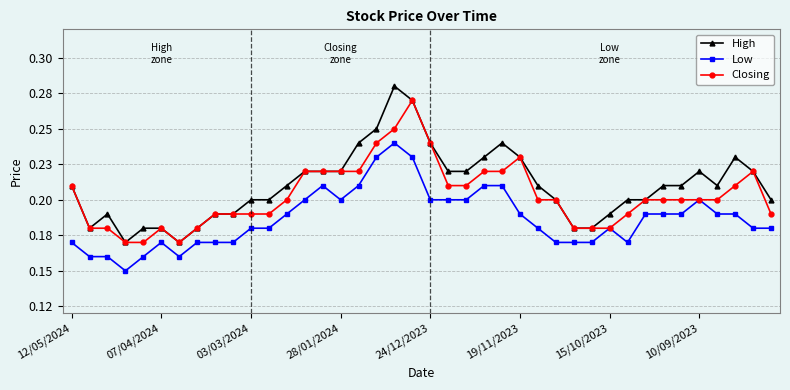

What is the difference between the maximum and minimum values in the Closing series?

0.1